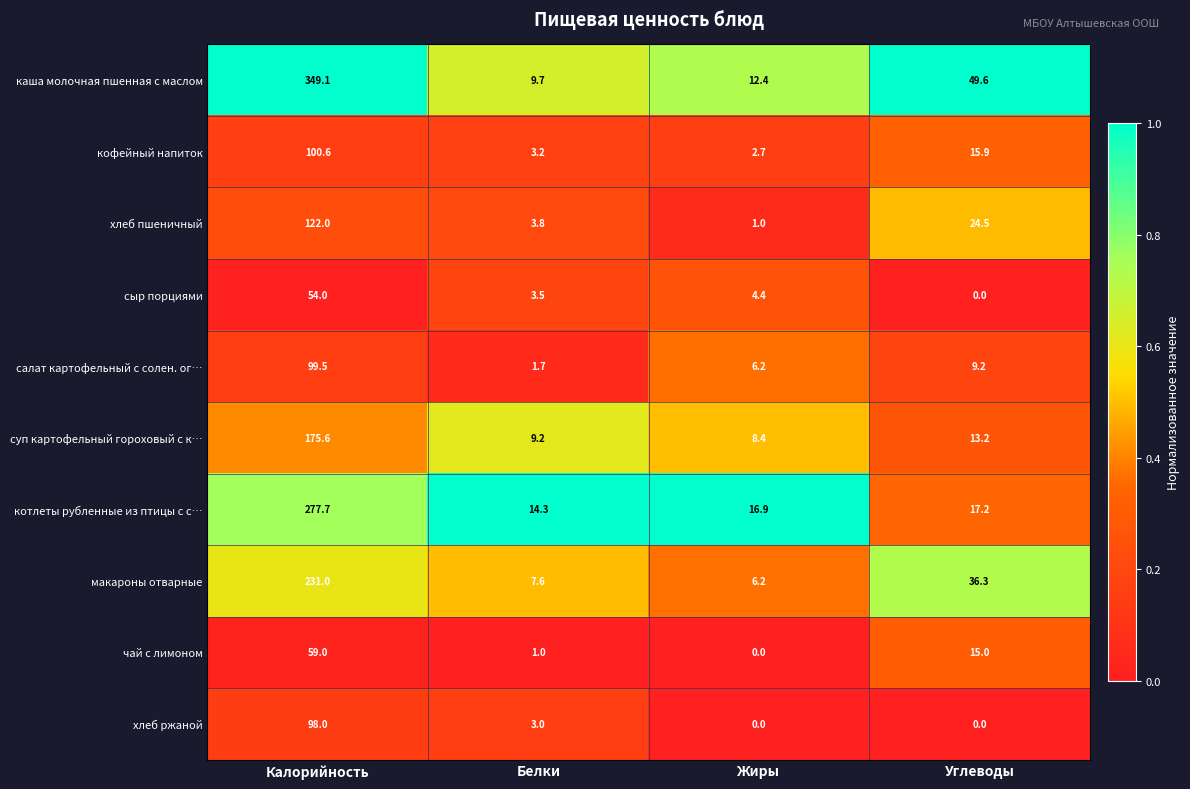

The value of сыр порциями at Углеводы is 31.3. True or false?

False